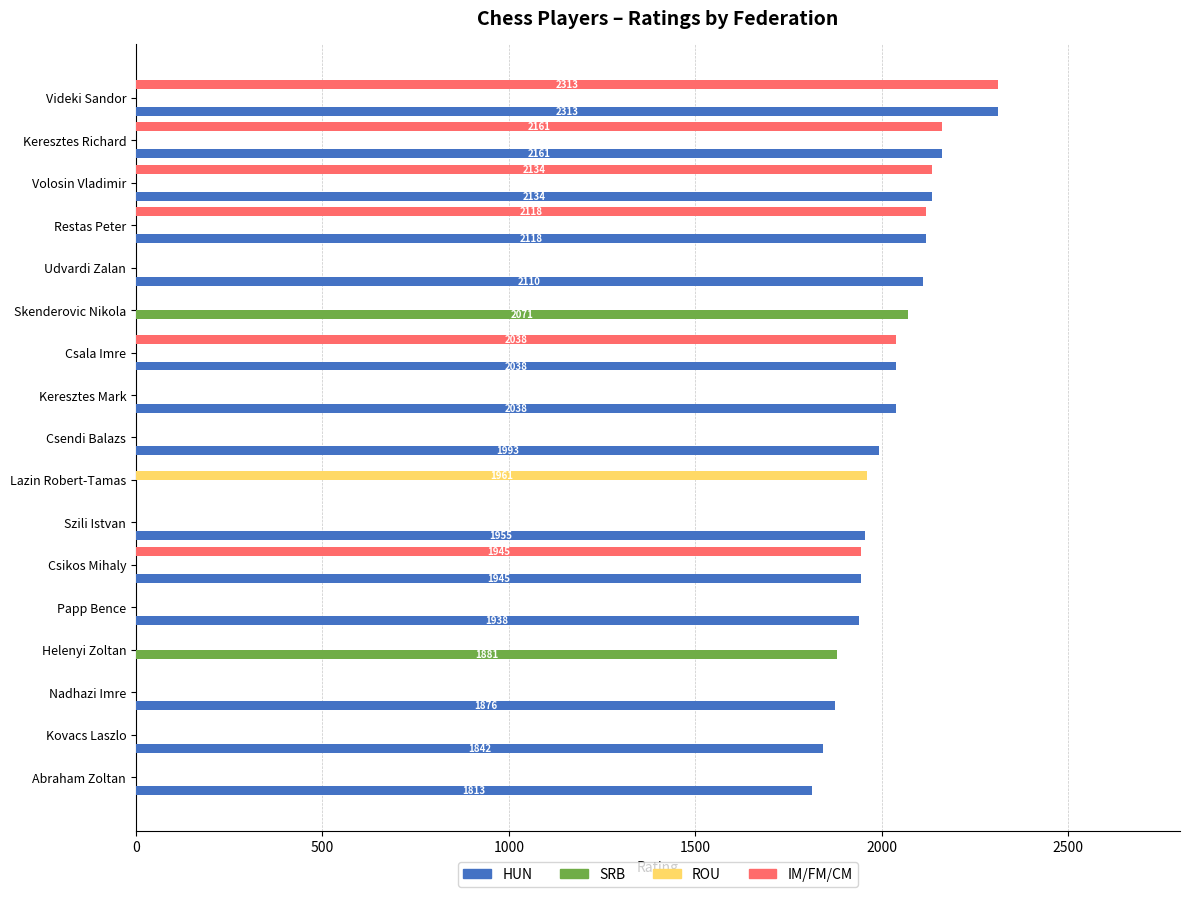

At which category is the sum across all series the highest?

Videki Sandor